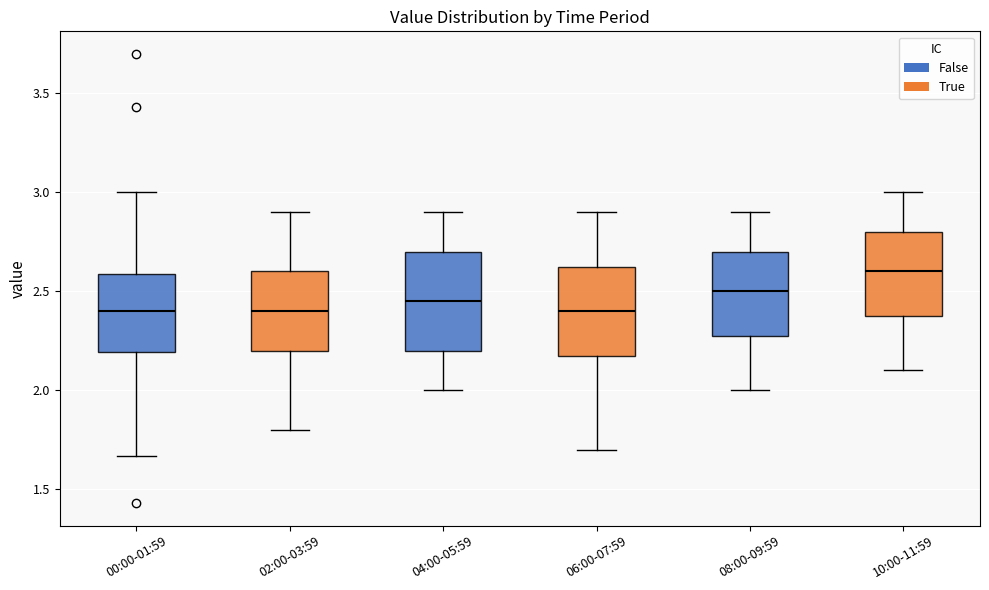

Reading left to right, transcribe this box plot: for each box, give where its median line is, the range the box spans, and where its two whiskers end, as read against the y-axis. The values are not printed on the chart, so give them approximately, as read against the axis.

00:00-01:59: median 2.40, box 2.20 to 2.60, whiskers 1.65 to 3.00
02:00-03:59: median 2.40, box 2.20 to 2.60, whiskers 1.80 to 2.90
04:00-05:59: median 2.45, box 2.20 to 2.70, whiskers 2.00 to 2.90
06:00-07:59: median 2.40, box 2.20 to 2.65, whiskers 1.70 to 2.90
08:00-09:59: median 2.50, box 2.30 to 2.70, whiskers 2.00 to 2.90
10:00-11:59: median 2.60, box 2.40 to 2.80, whiskers 2.10 to 3.00